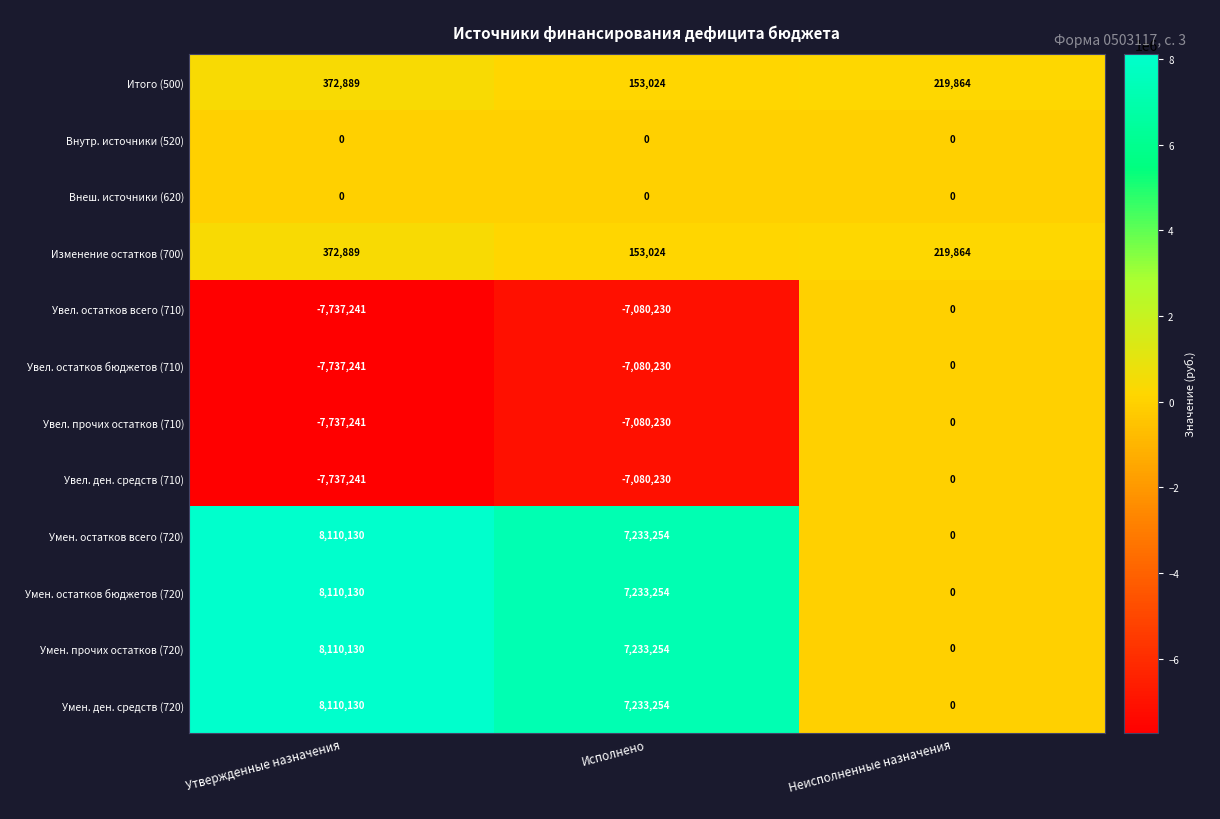

The value of Внутр. источники (520) at Исполнено is 0. True or false?

True